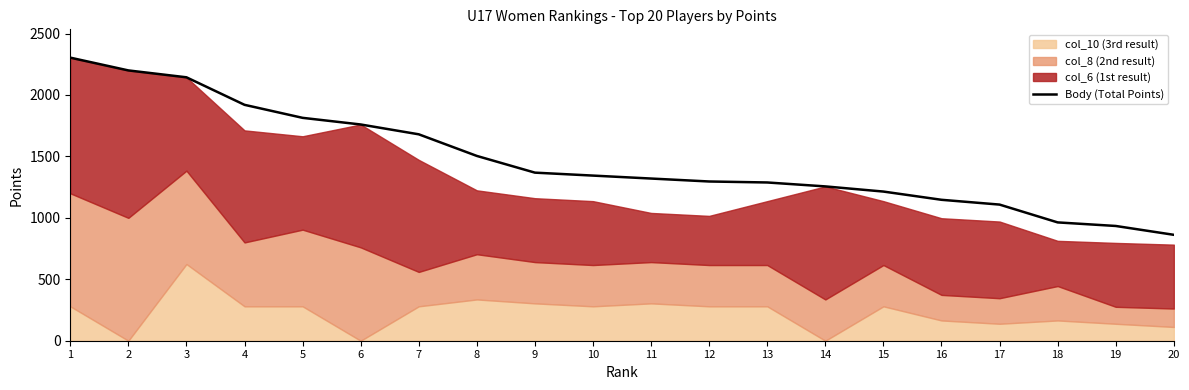

What is the difference between the maximum and minimum values?

1442